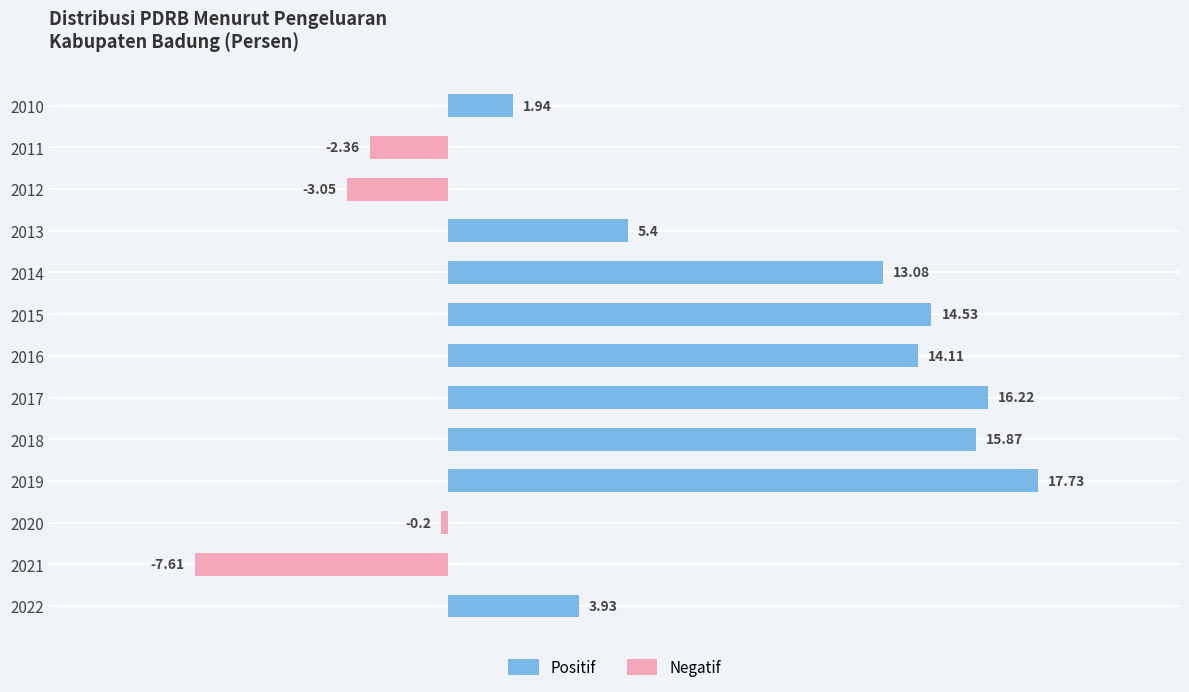

Which category has the highest value across all series?

2019